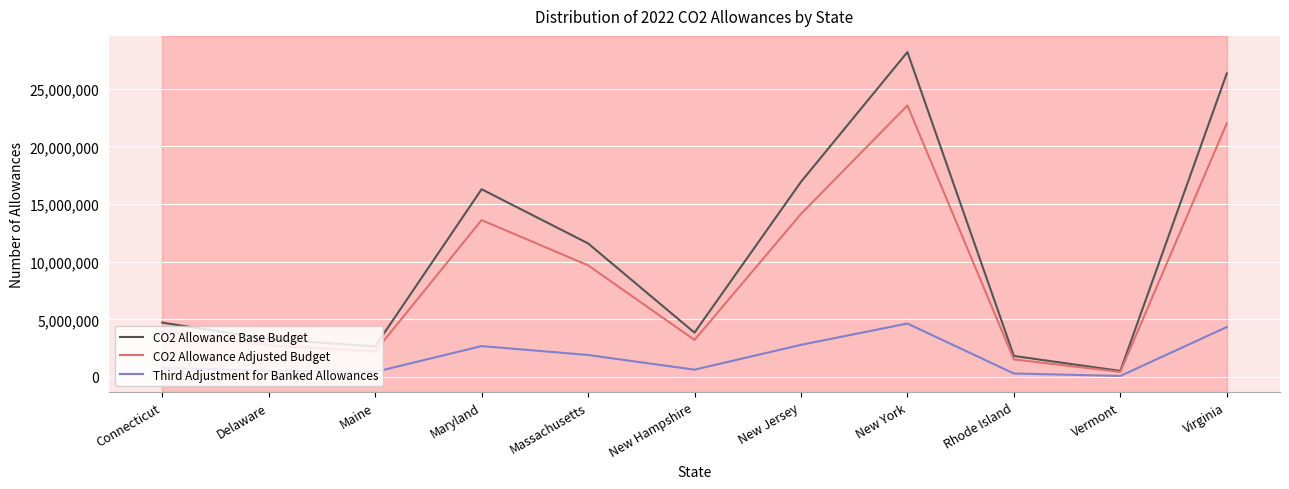

What is the difference between the maximum and minimum values in the CO2 Allowance Adjusted Budget series?

23106292